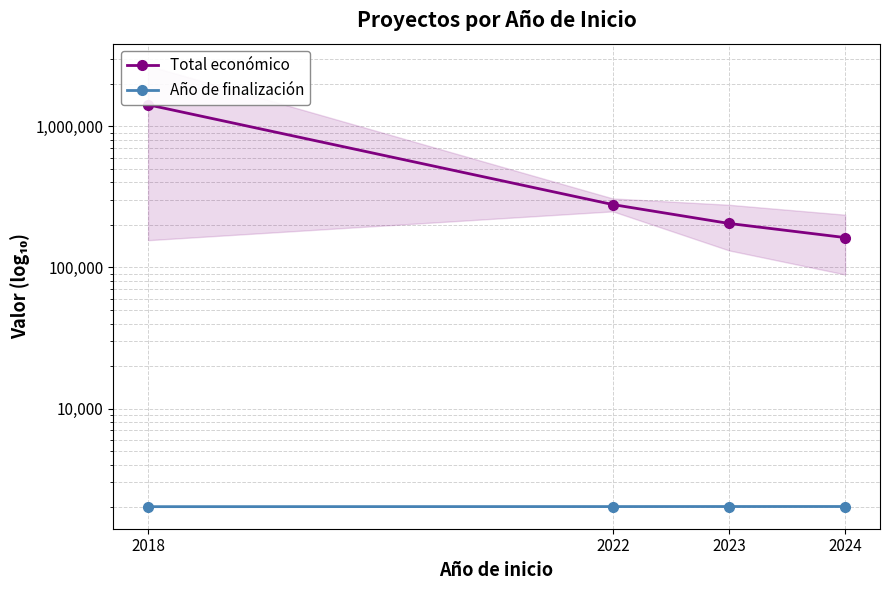

At how many categories does at least one series exceed 1165083?

1